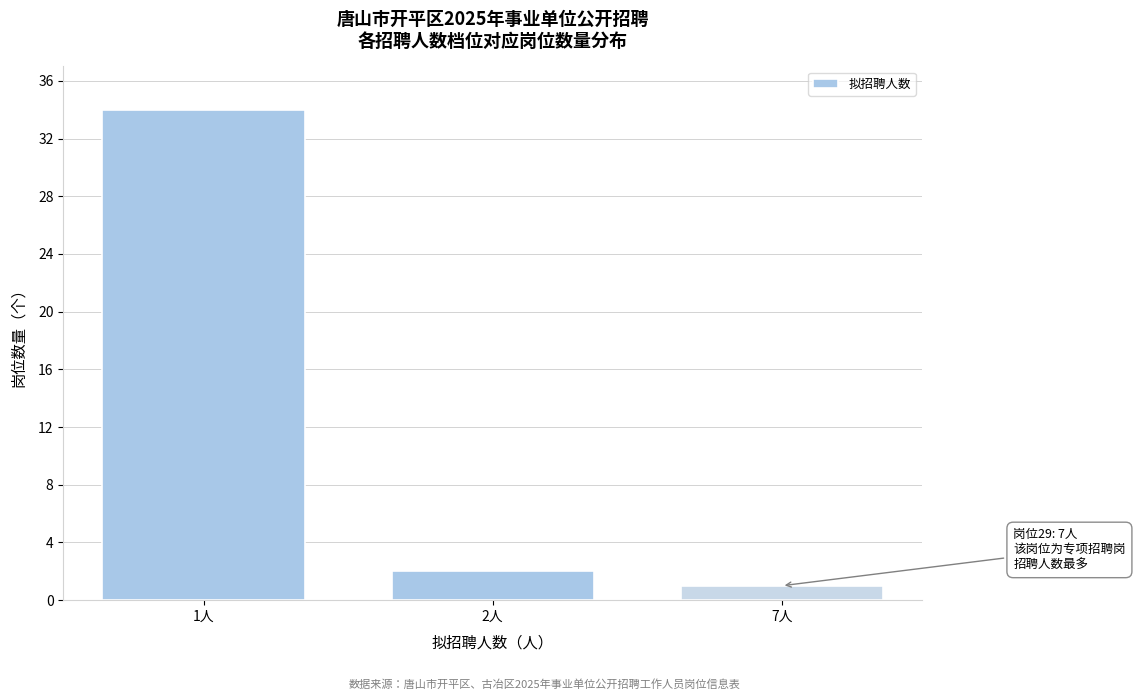

Reading left to right, extract all data points from this chart.

34	2	1